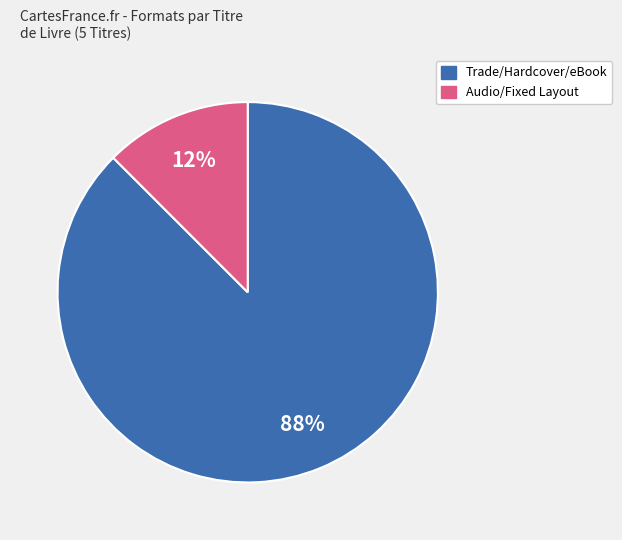

The Trade/Hardcover/eBook slice represents 88% of the pie. True or false?

True